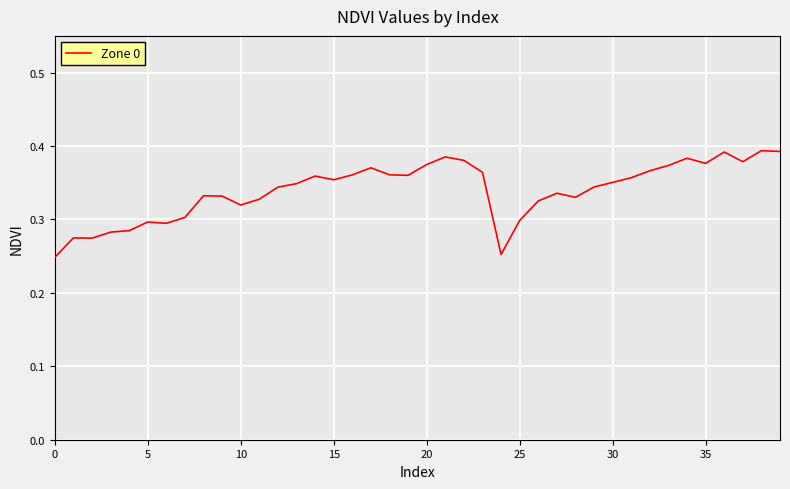

What is the minimum value shown in the chart?

0.2